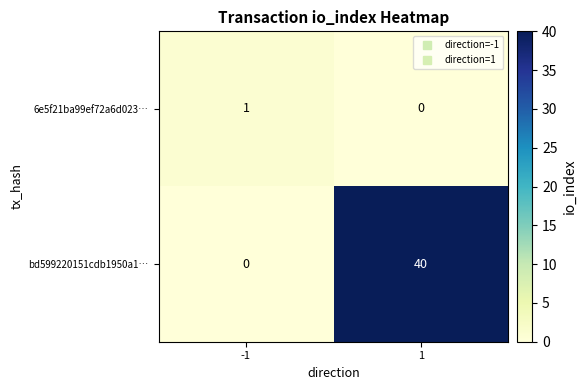

What is the difference between the bd599220151cdb1950a1… values at -1 and 1?

40